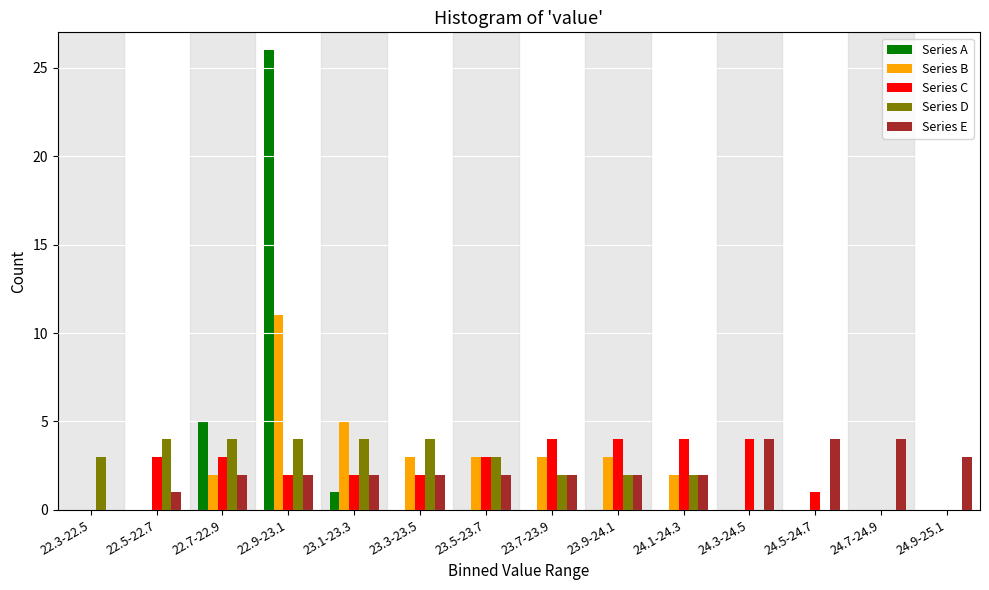

Which series changed the most between 22.7-22.9 and 23.5-23.7?

Series A